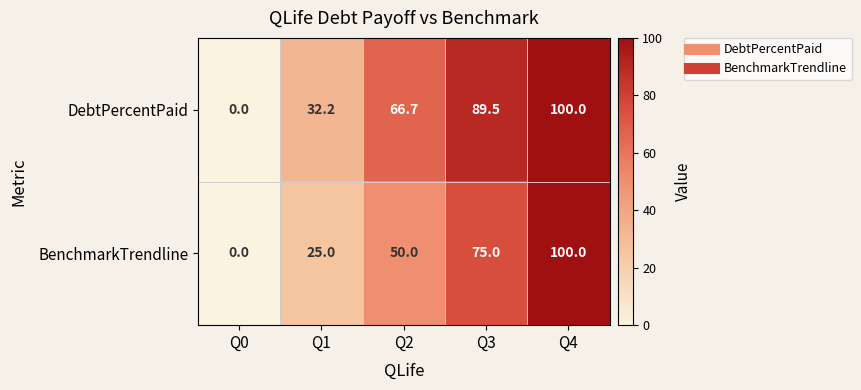

Which series has the largest total across all categories?

DebtPercentPaid